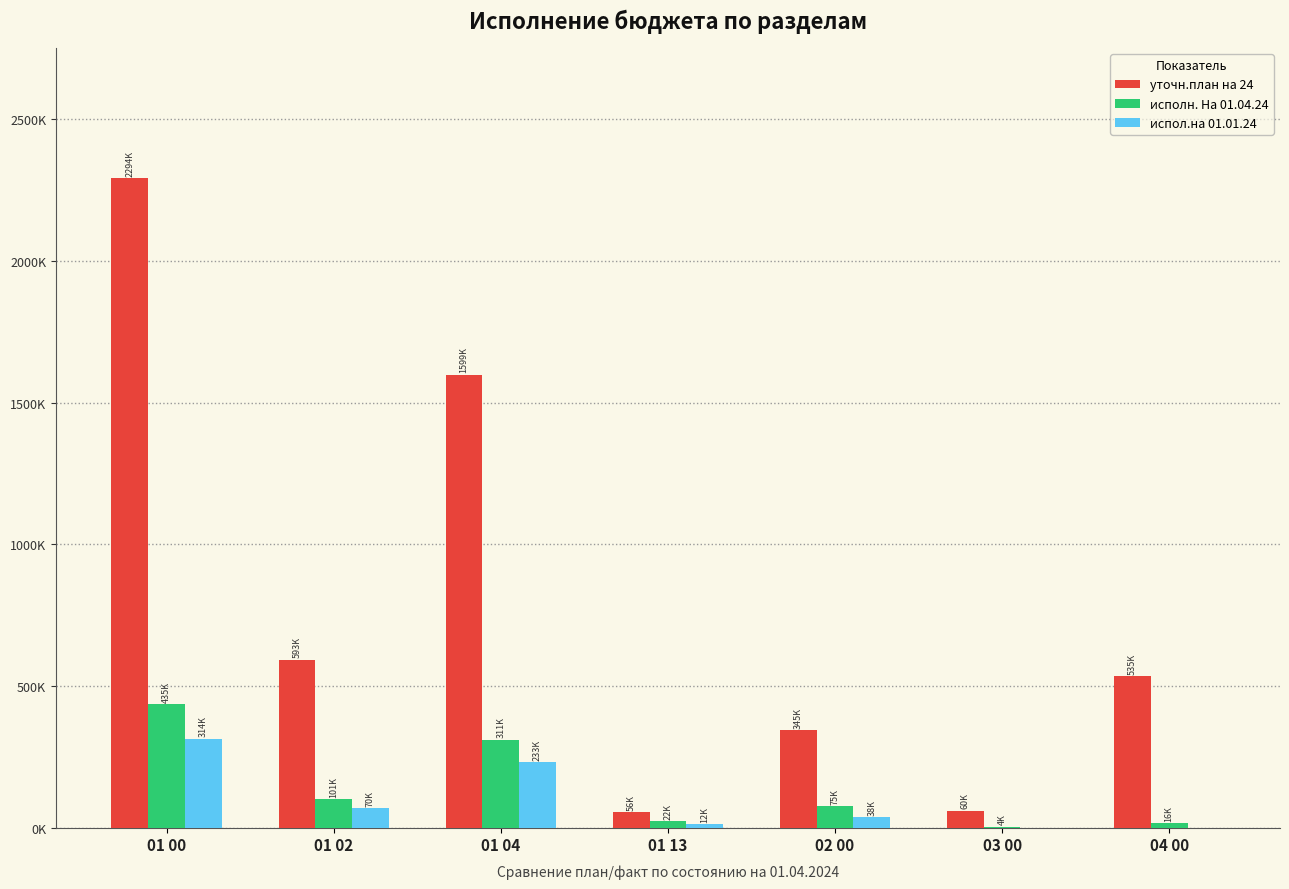

What is the maximum value for уточн.план на 24?

2293782.4